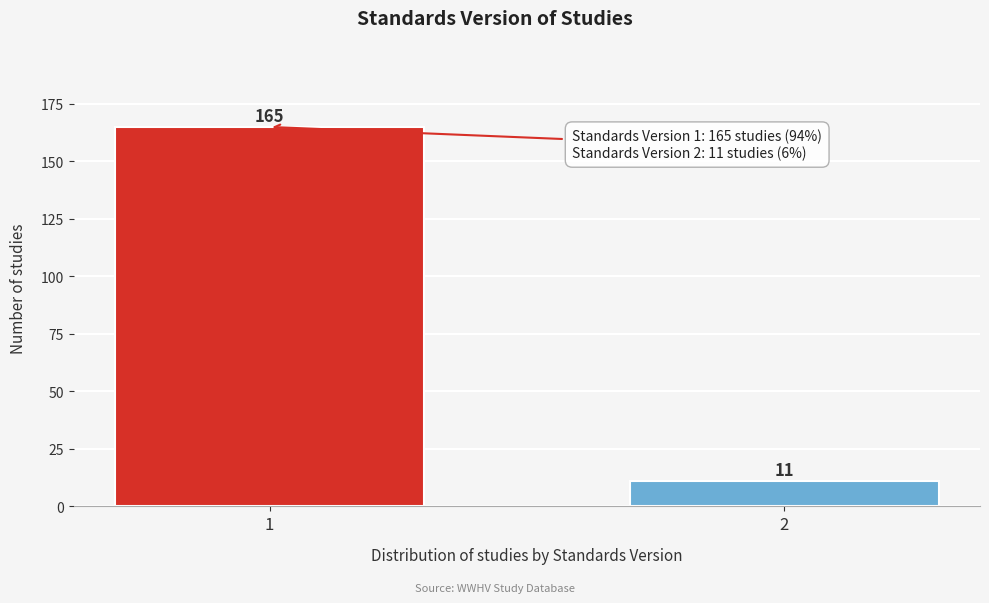

Reading right to left, extract all data points from this chart.

11	165